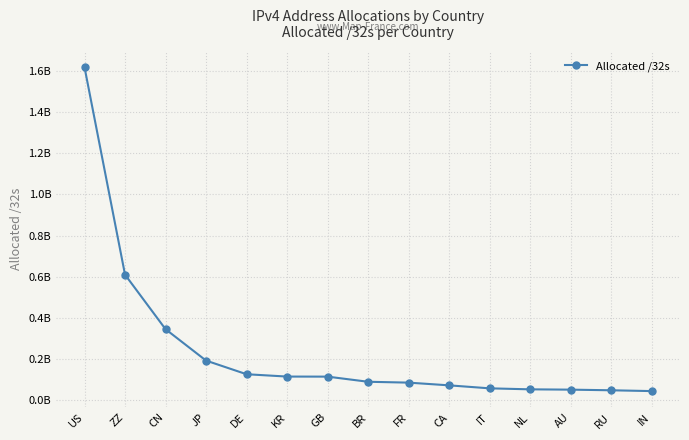

Is this an area chart (filled region under the line)?

No